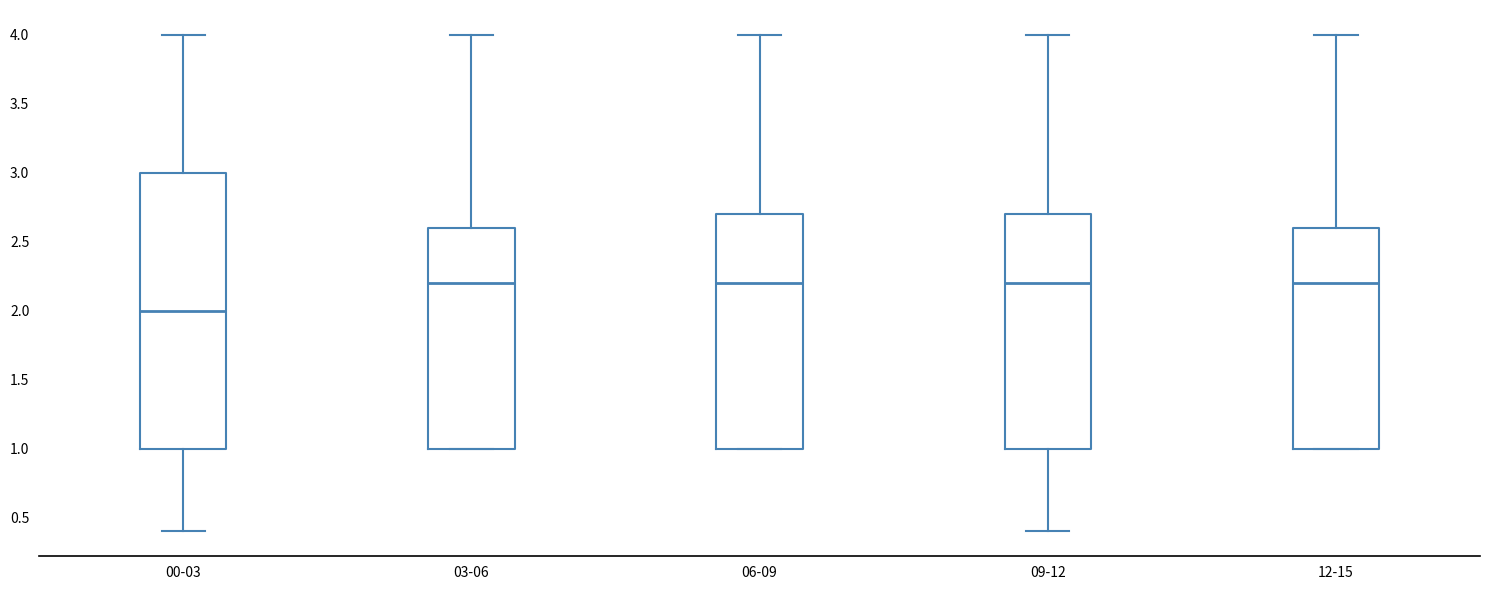

Comparing the boxes themselves (not the whiskers), which one is the tallest?

00-03